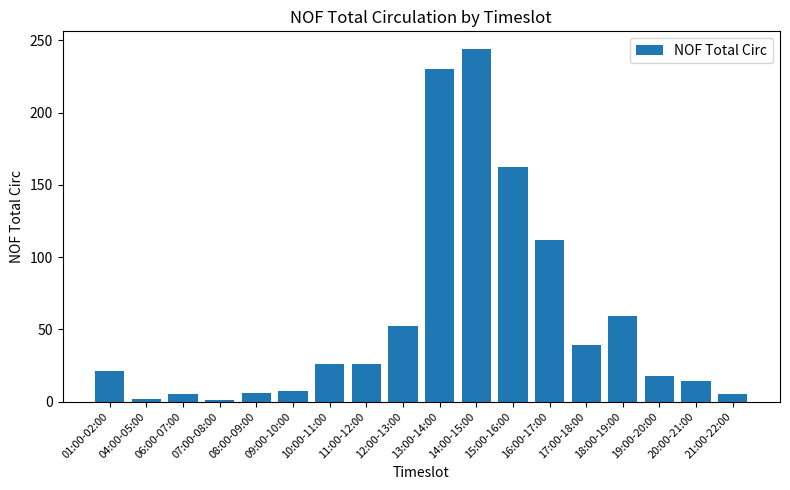

What is the average value?

57